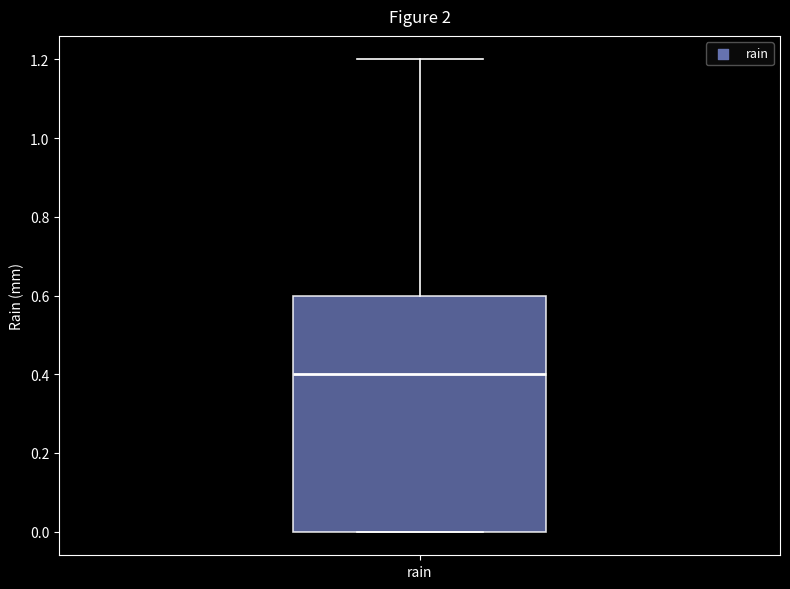

Read this box plot against the y-axis: the position of the median line, the range covered by the box, and the ends of both whiskers. The values are not printed on the chart, so give them approximately, as read against the axis.

median 0.4, box 0.0 to 0.6, whiskers 0.0 to 1.2